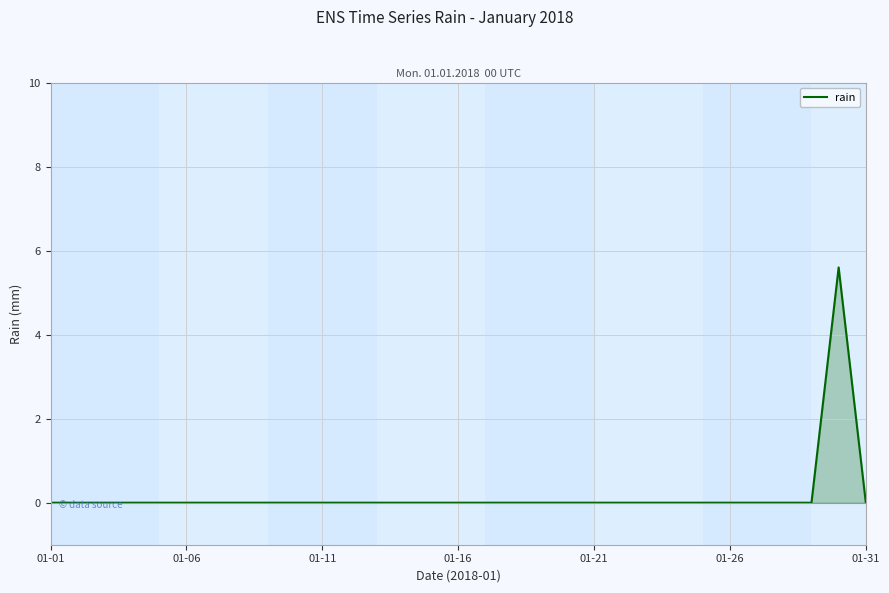

What is the difference between the maximum and minimum values?

5.6